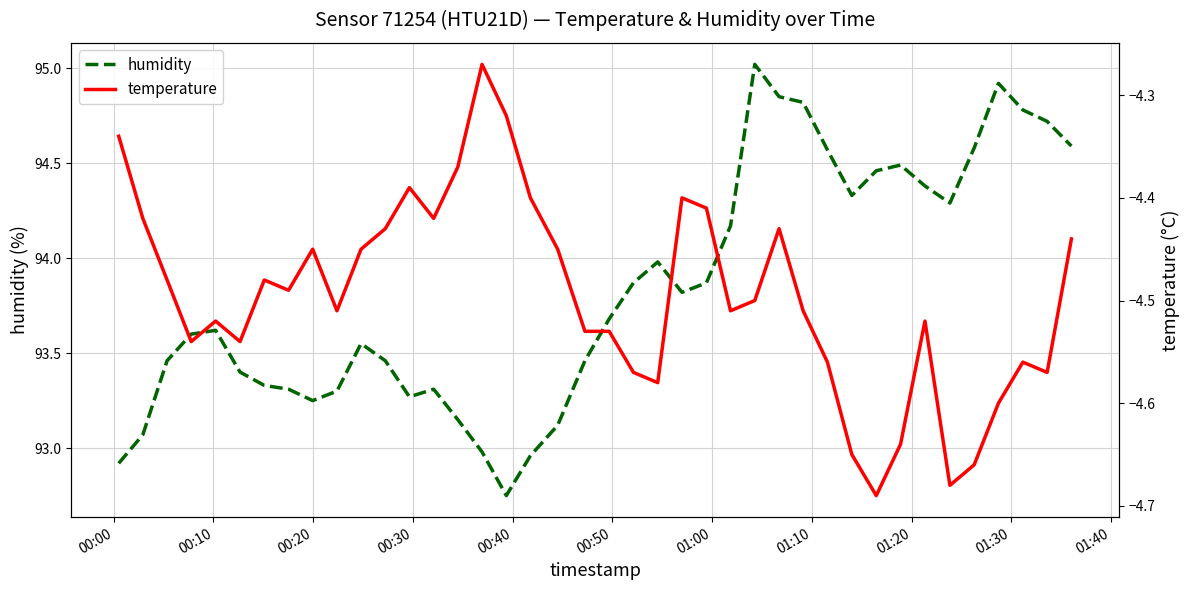

What is the total value across all series at 00:40?

89.1